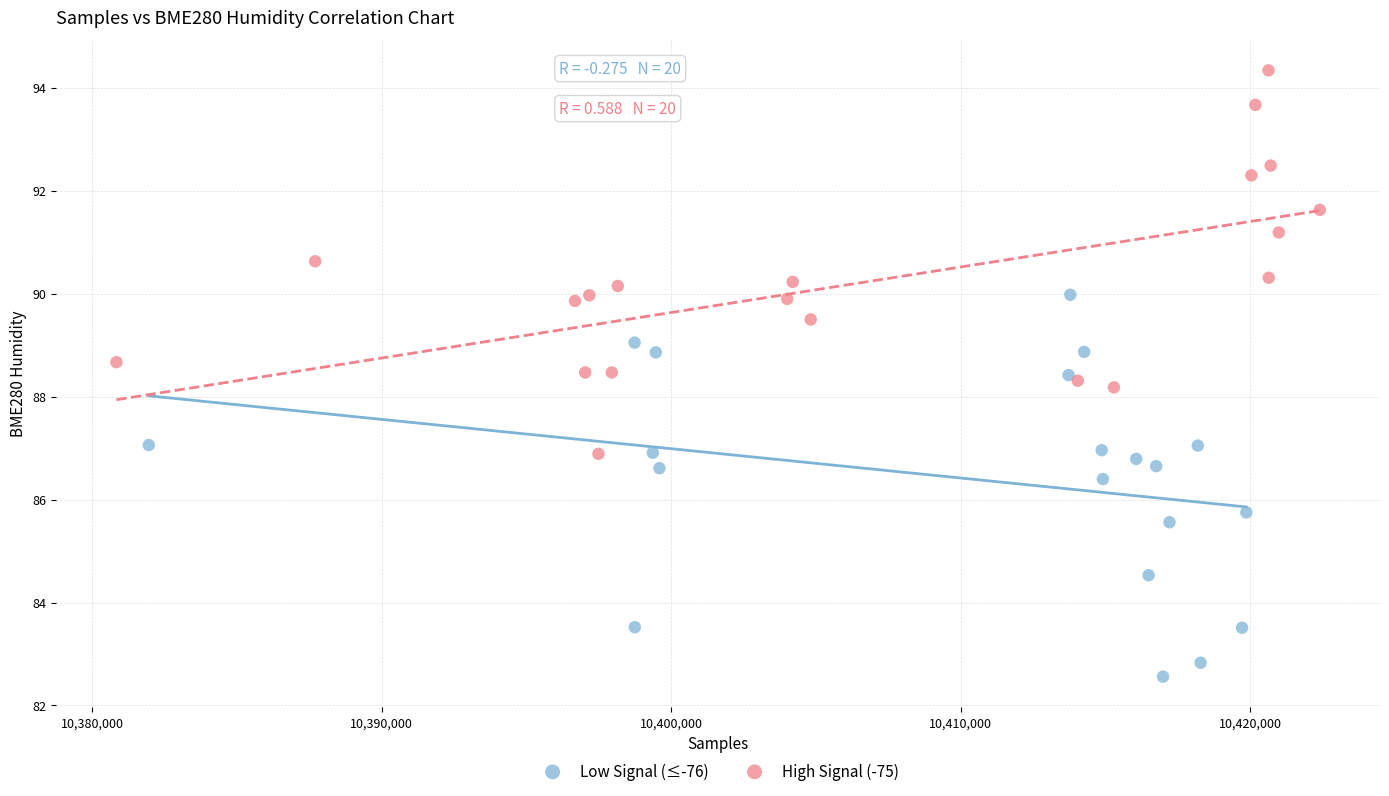

Which series reaches the maximum Y coordinate?

High Signal (-75)